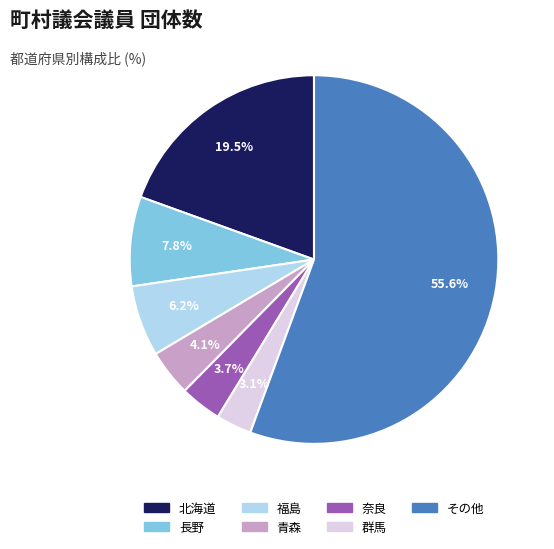

Combined, what portion of the pie is 青森 and 群馬?

7.2%